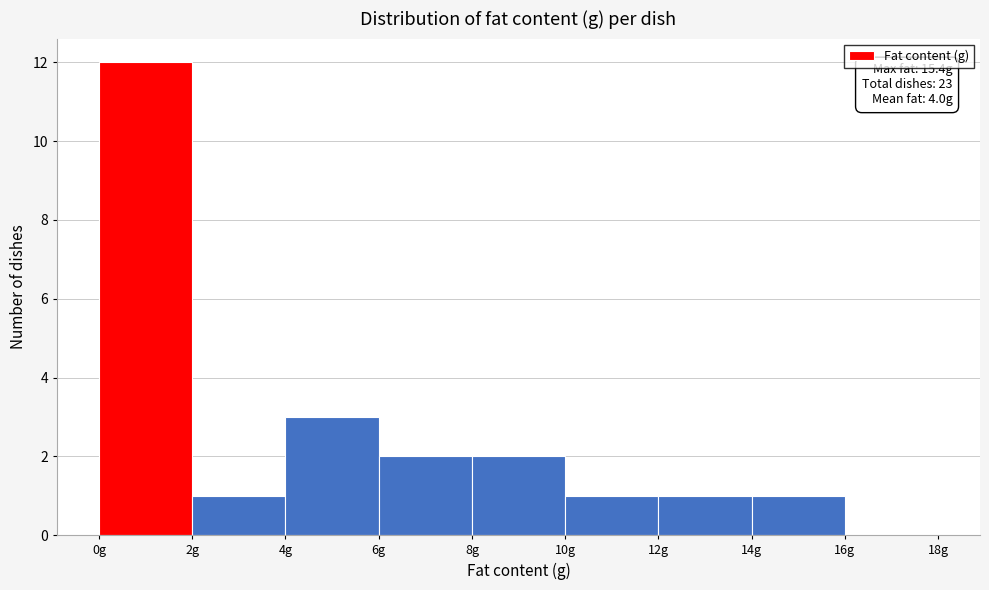

Over which range of the x-axis is the bar tallest?

0 to 2